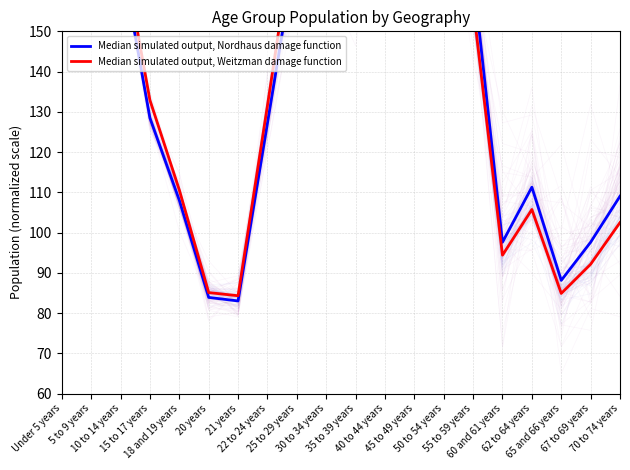

Where does the Median simulated output, Nordhaus damage function series first go above 163?

Under 5 years